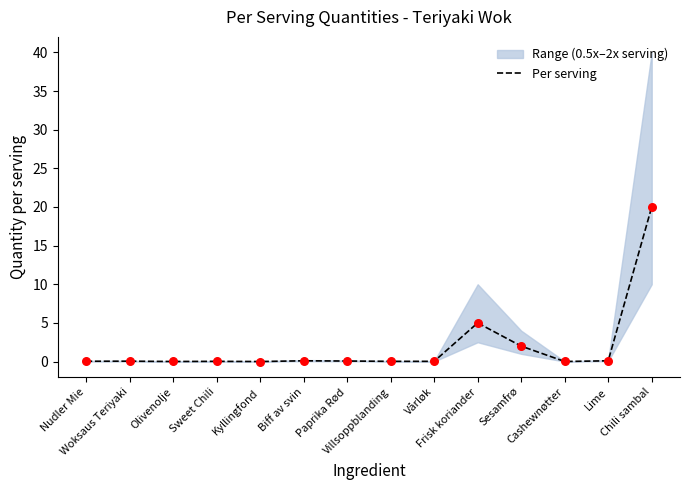

Which has a higher value, Woksaus Teriyaki or Sesamfrø?

Sesamfrø